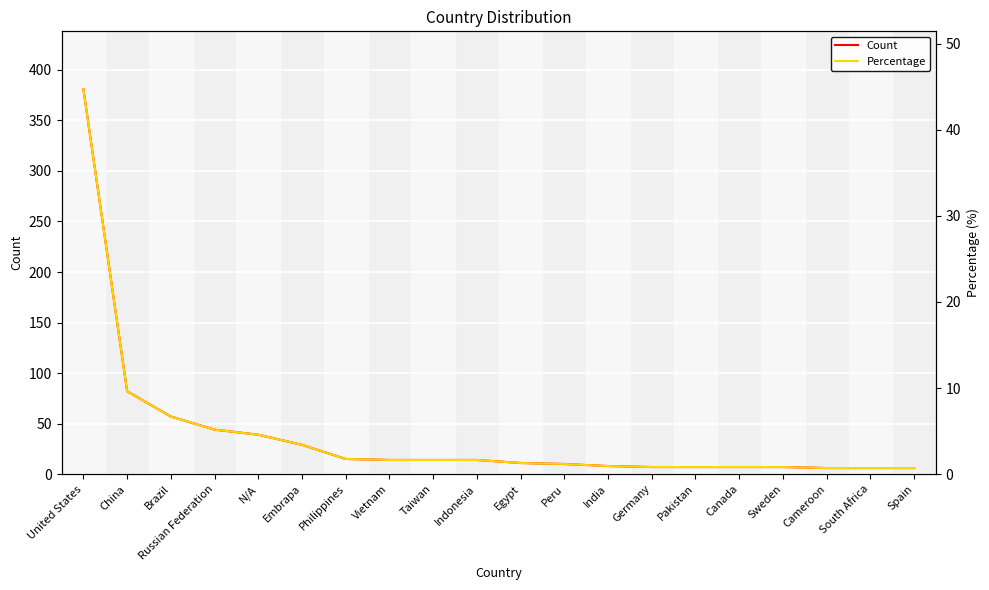

True or false: Count and Percentage cross at least once.

False